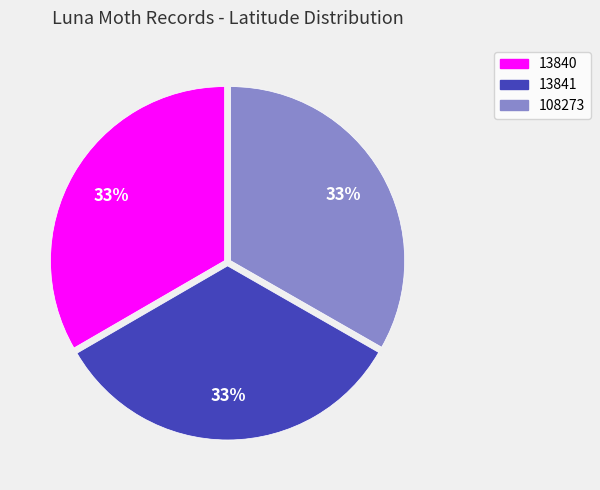

Do 13840 and 108273 together represent more than half of the pie?

Yes